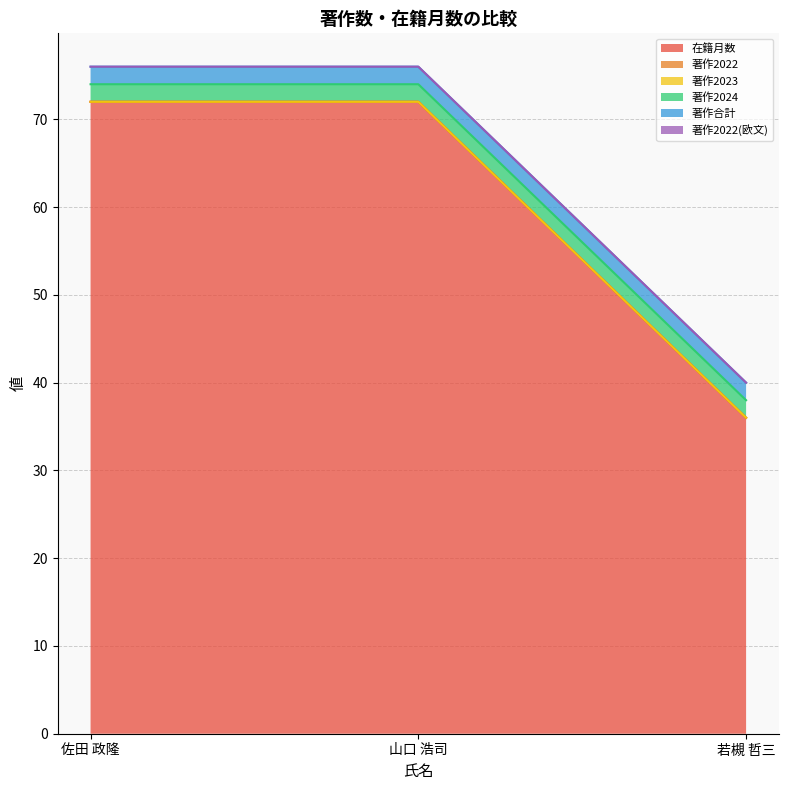

Reading left to right, transcribe all the data shown in this chart.

在籍月数: 72	72	36
著作2022: 0	0	0
著作2023: 0	0	0
著作2024: 2	2	2
著作合計: 2	2	2
著作2022(欧文): 0	0	0